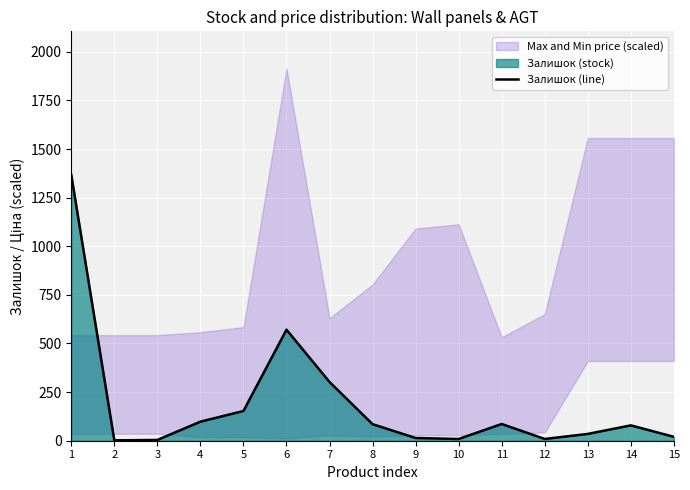

What is the value of the 15th point from the left?

20